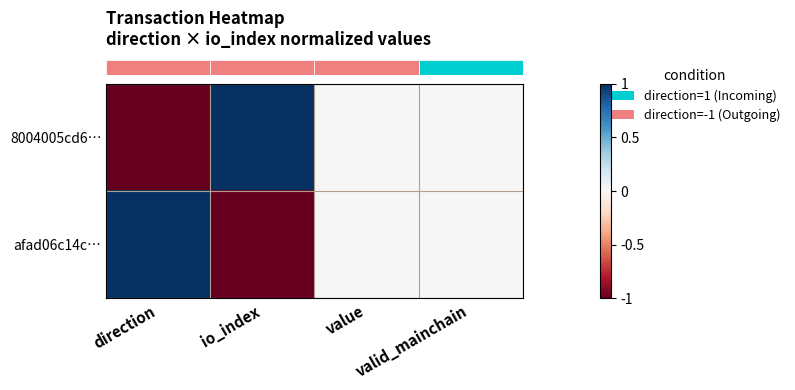

Rank the series at value from lowest to highest value.

row_0, row_1